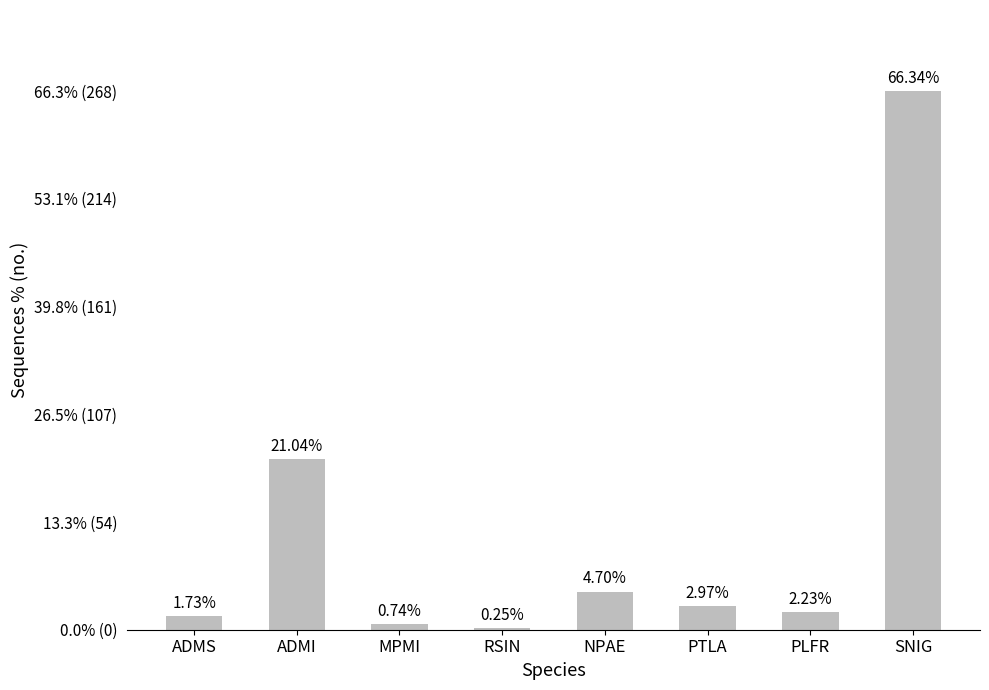

Rank the categories by value from highest to lowest.

SNIG, ADMI, NPAE, PTLA, PLFR, ADMS, MPMI, RSIN